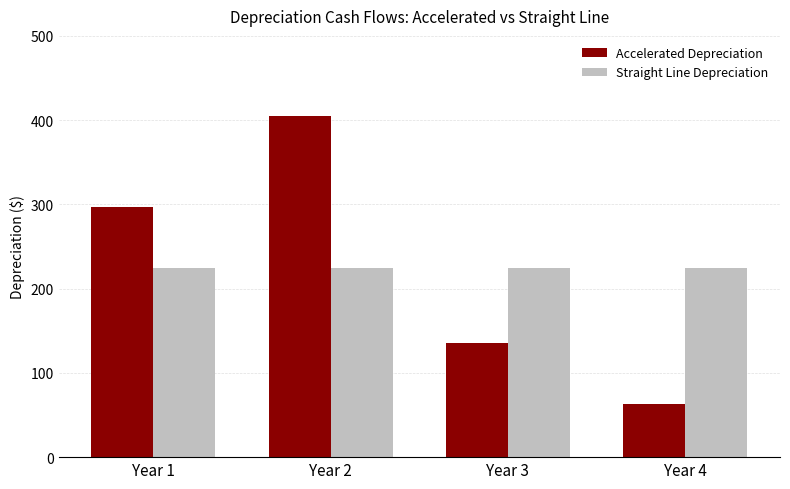

Reading right to left, extract all data points from this chart.

Accelerated Depreciation: 63	135	405	297
Straight Line Depreciation: 225	225	225	225